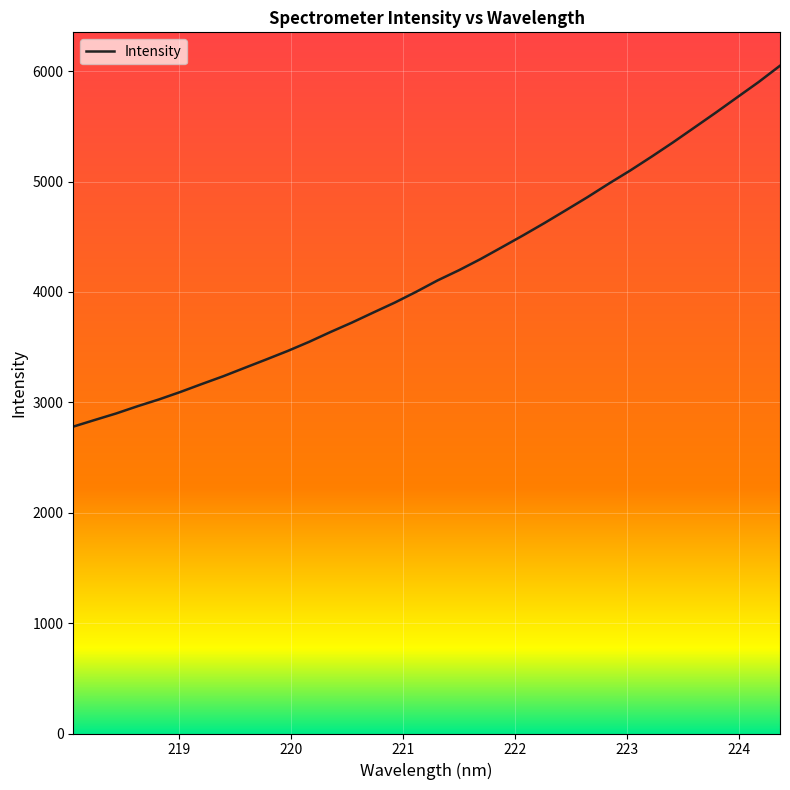

What is the average value?

4177.9